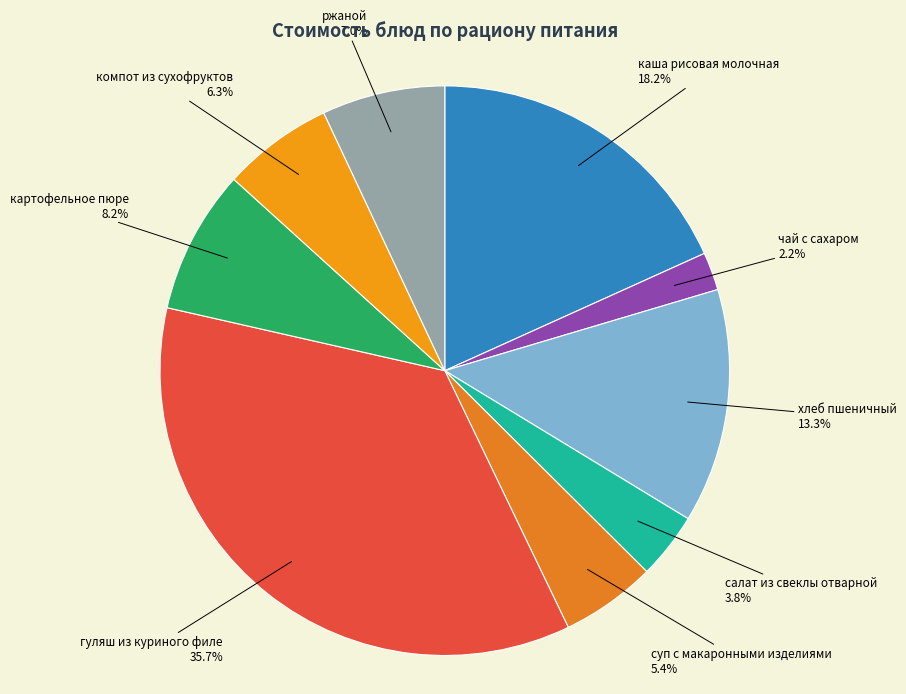

To the nearest percent, what is the combined percentage of чай с сахаром and хлеб пшеничный?

15%